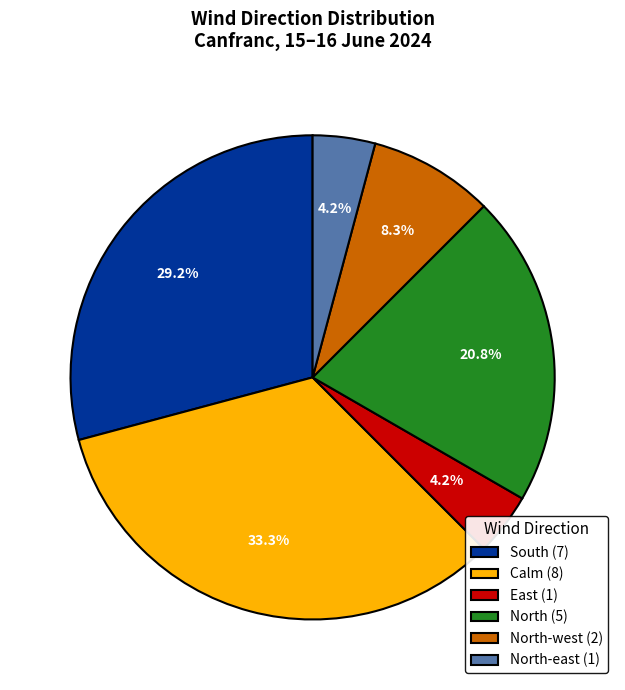

Which category has the biggest portion of the pie?

Calm (8)